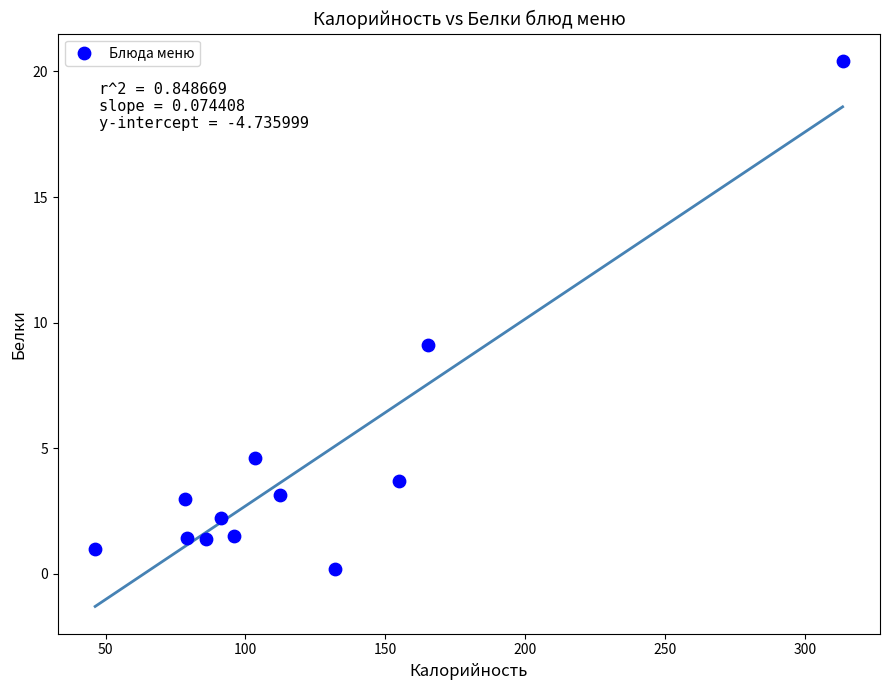

What Y value in the scatter plot is closest to 10?

9.1